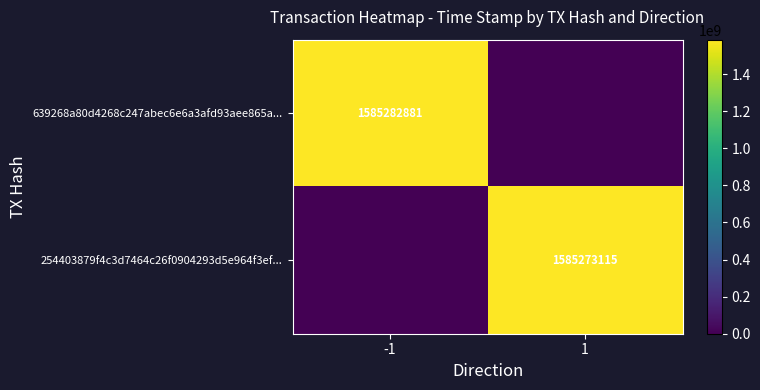

How many 639268a80d4268c247abec6e6a3afd93aee865a... values are between 0 and 1585282881?

2